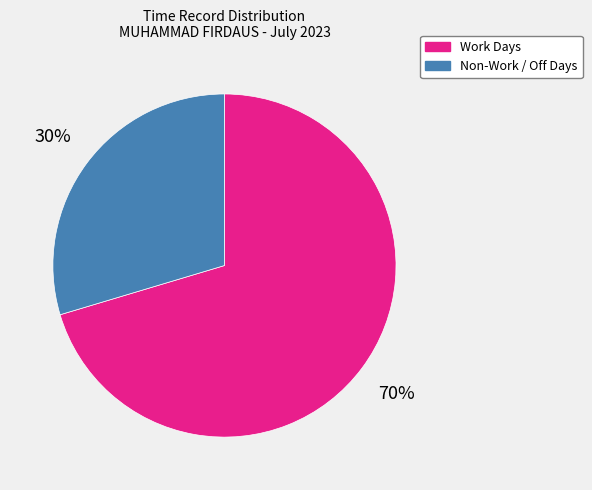

Is there a majority slice in this chart?

Yes